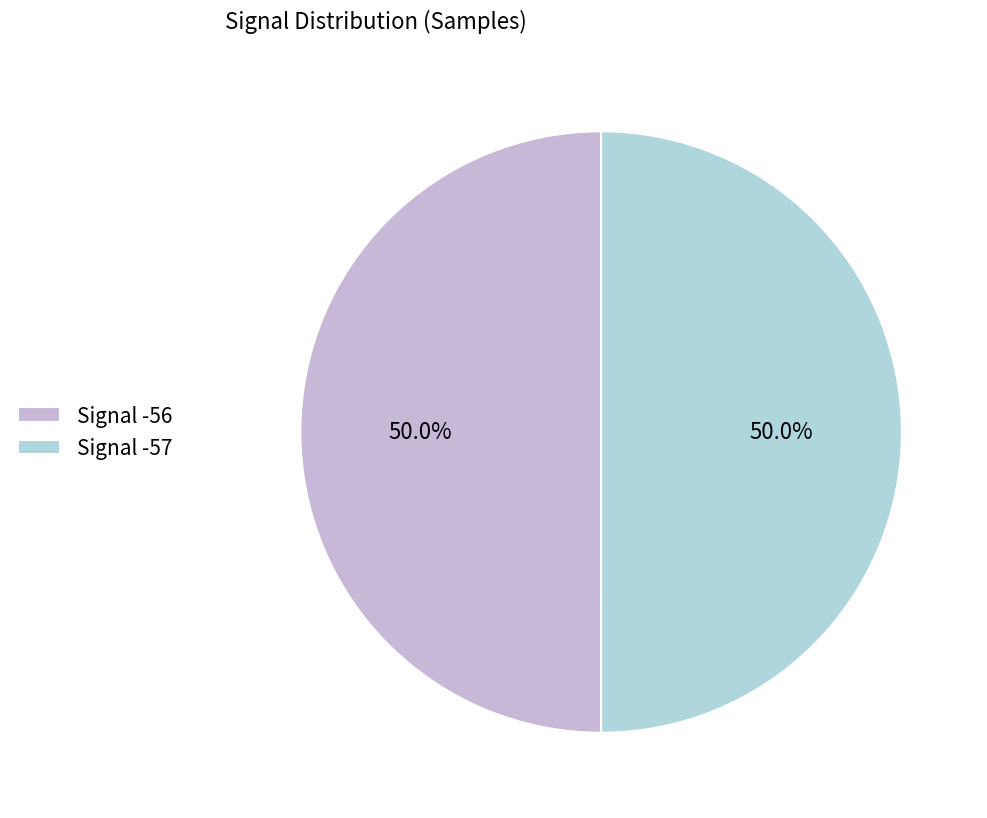

The Signal -56 slice represents 59% of the pie. True or false?

False